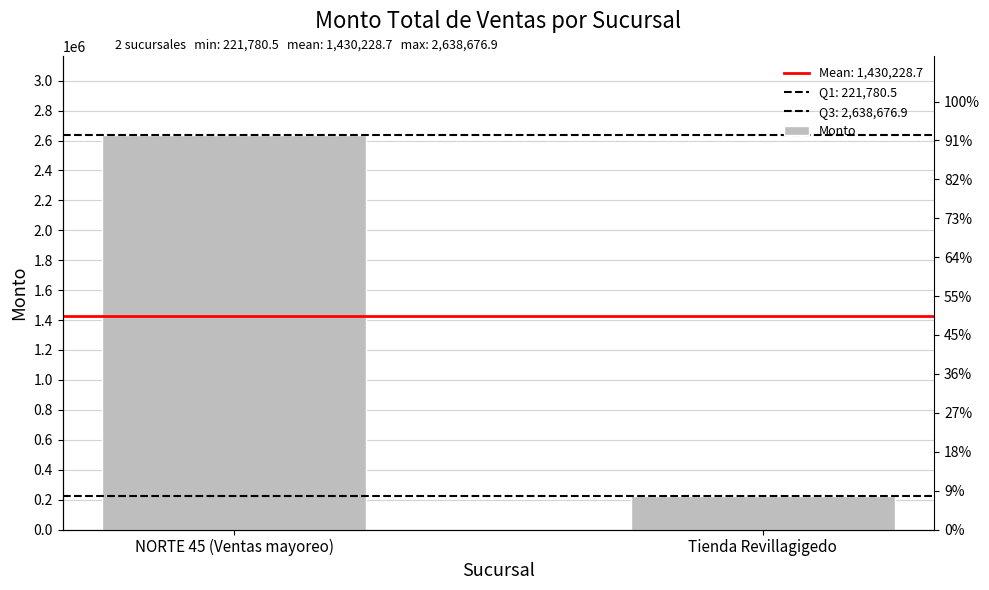

What is the ratio of the value at Tienda Revillagigedo to the value at NORTE 45 (Ventas mayoreo)?

0.1